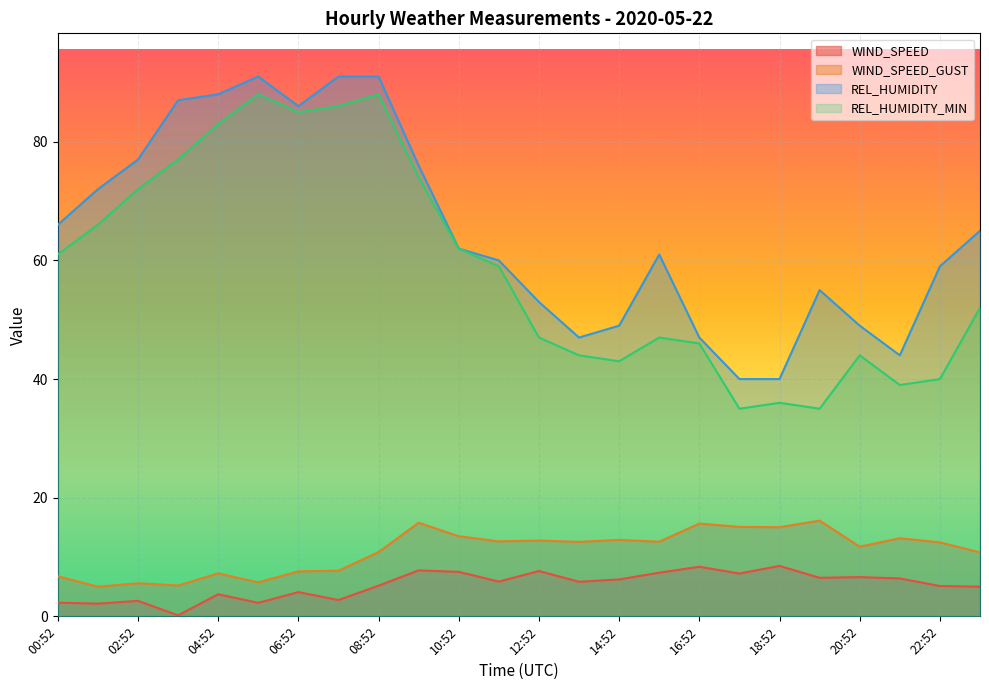

Which series has the widest spread of values?

REL_HUMIDITY_MIN